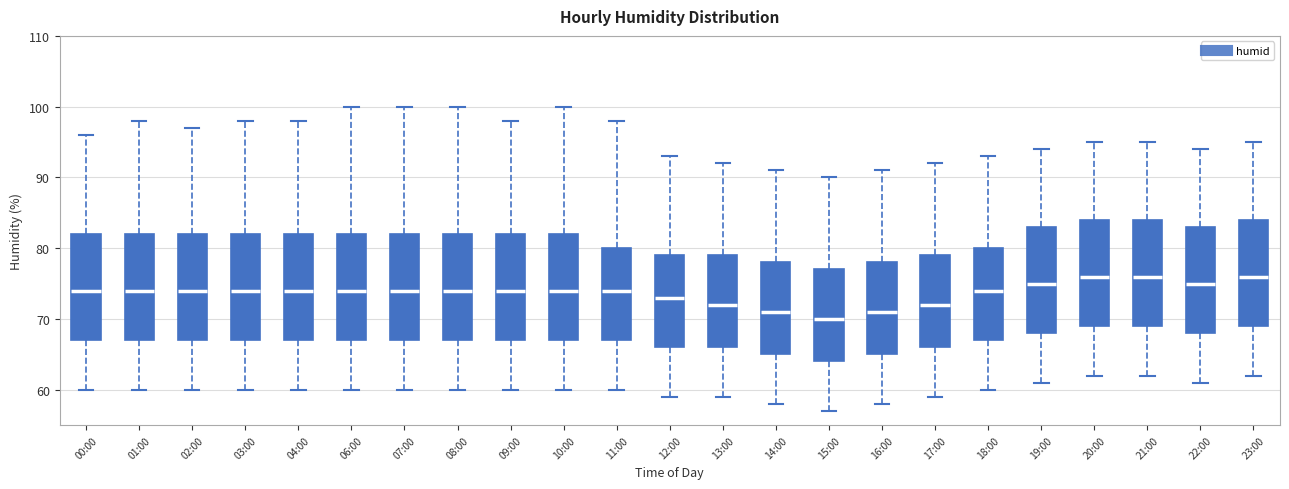

Reading left to right, transcribe this box plot: for each box, give where its median line is, the range the box spans, and where its two whiskers end, as read against the y-axis. The values are not printed on the chart, so give them approximately, as read against the axis.

00:00: median 74, box 67 to 82, whiskers 60 to 96
01:00: median 74, box 67 to 82, whiskers 60 to 98
02:00: median 74, box 67 to 82, whiskers 60 to 97
03:00: median 74, box 67 to 82, whiskers 60 to 98
04:00: median 74, box 67 to 82, whiskers 60 to 98
06:00: median 74, box 67 to 82, whiskers 60 to 100
07:00: median 74, box 67 to 82, whiskers 60 to 100
08:00: median 74, box 67 to 82, whiskers 60 to 100
09:00: median 74, box 67 to 82, whiskers 60 to 98
10:00: median 74, box 67 to 82, whiskers 60 to 100
11:00: median 74, box 67 to 80, whiskers 60 to 98
12:00: median 73, box 66 to 79, whiskers 59 to 93
13:00: median 72, box 66 to 79, whiskers 59 to 92
14:00: median 71, box 65 to 78, whiskers 58 to 91
15:00: median 70, box 64 to 77, whiskers 57 to 90
16:00: median 71, box 65 to 78, whiskers 58 to 91
17:00: median 72, box 66 to 79, whiskers 59 to 92
18:00: median 74, box 67 to 80, whiskers 60 to 93
19:00: median 75, box 68 to 83, whiskers 61 to 94
20:00: median 76, box 69 to 84, whiskers 62 to 95
21:00: median 76, box 69 to 84, whiskers 62 to 95
22:00: median 75, box 68 to 83, whiskers 61 to 94
23:00: median 76, box 69 to 84, whiskers 62 to 95